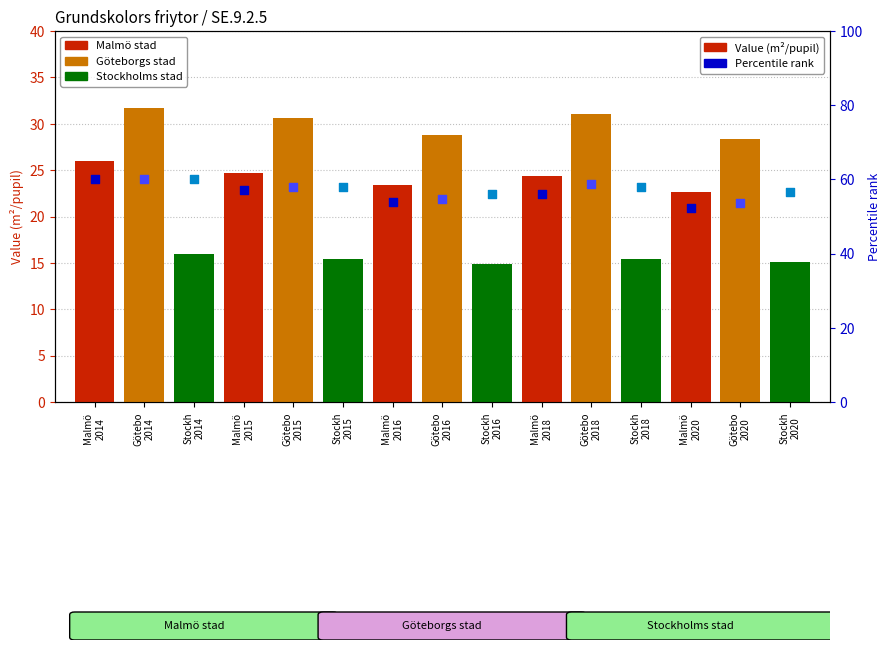

Which series has the largest total across all categories?

Stockholms stad (pct)